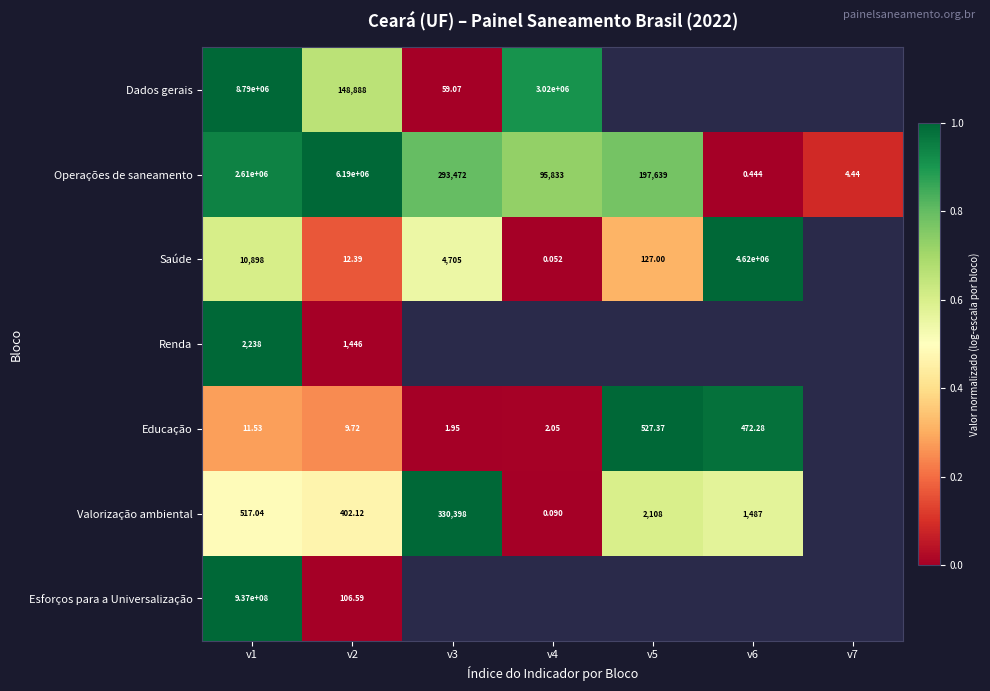

Is the value of Operações de saneamento at v4 greater than the value of Educação at v6?

Yes